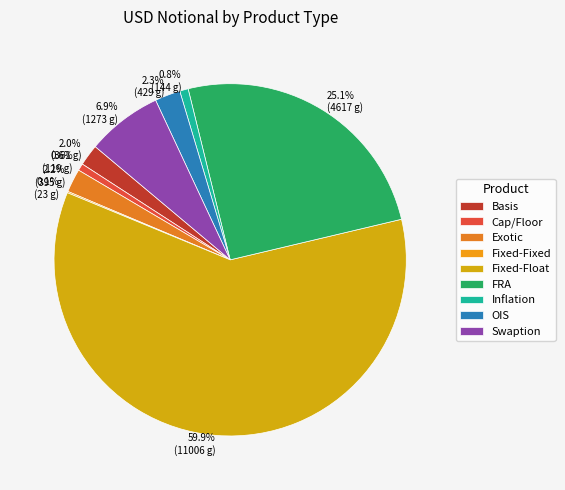

Which slice is the smallest?

Fixed-Fixed